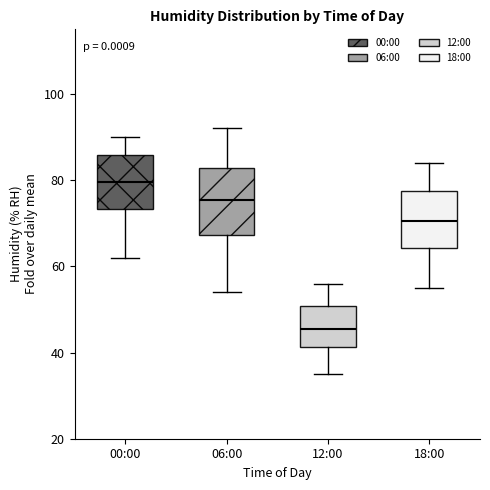

Reading left to right, transcribe this box plot: for each box, give where its median line is, the range the box spans, and where its two whiskers end, as read against the y-axis. The values are not printed on the chart, so give them approximately, as read against the axis.

00:00: median 80, box 74 to 86, whiskers 62 to 90
06:00: median 76, box 68 to 82, whiskers 54 to 92
12:00: median 46, box 42 to 50, whiskers 36 to 56
18:00: median 70, box 64 to 78, whiskers 56 to 84